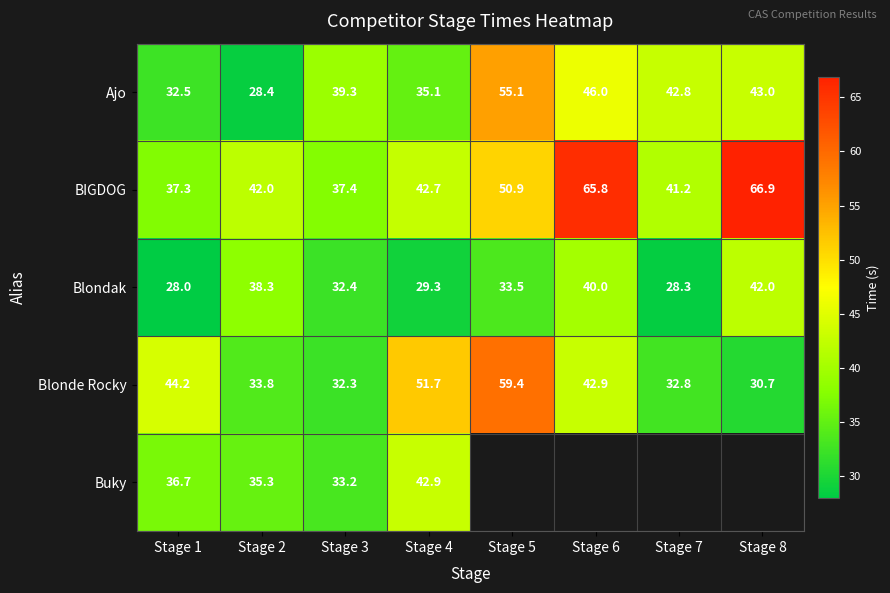

What is the smallest value displayed?

28.0